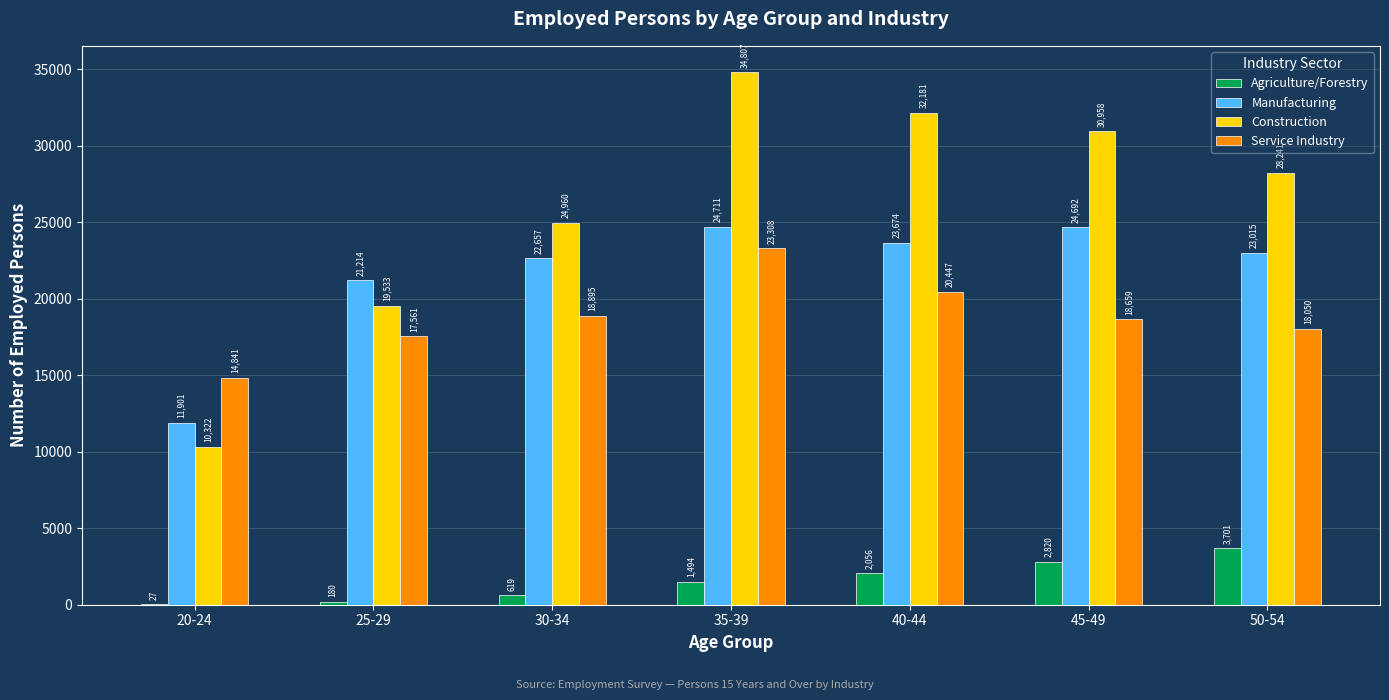

Which series has the largest total across all categories?

Construction